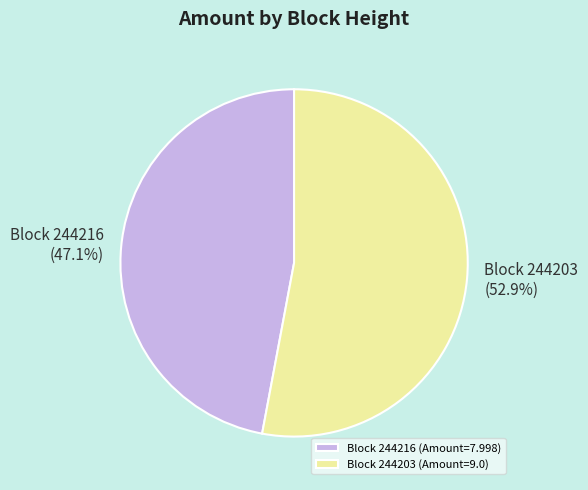

Rank the categories by value from lowest to highest.

Block 244216 (Amount=7.998), Block 244203 (Amount=9.0)